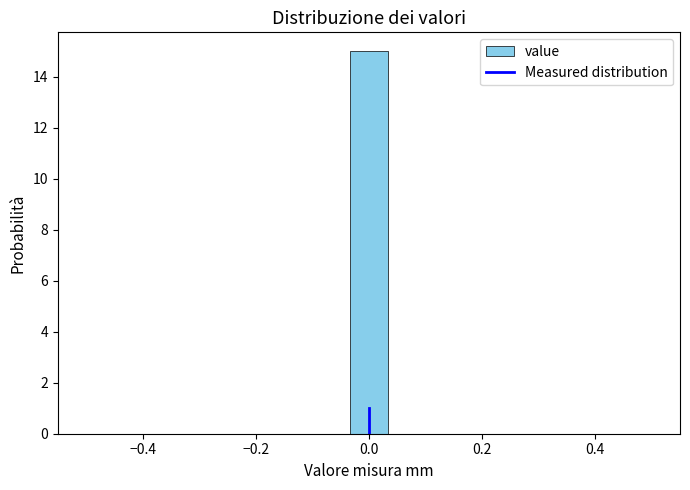

Read against the x-axis, roughly where is the centre of the tallest bar?

0.00